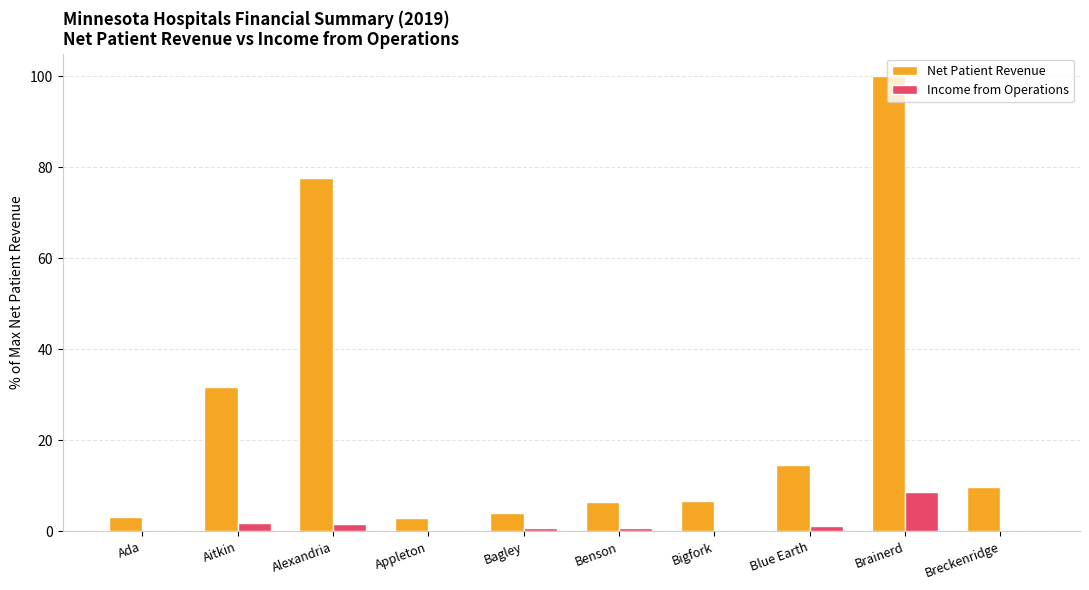

Is it true that Income from Operations equals 1.9 at Aitkin?

True